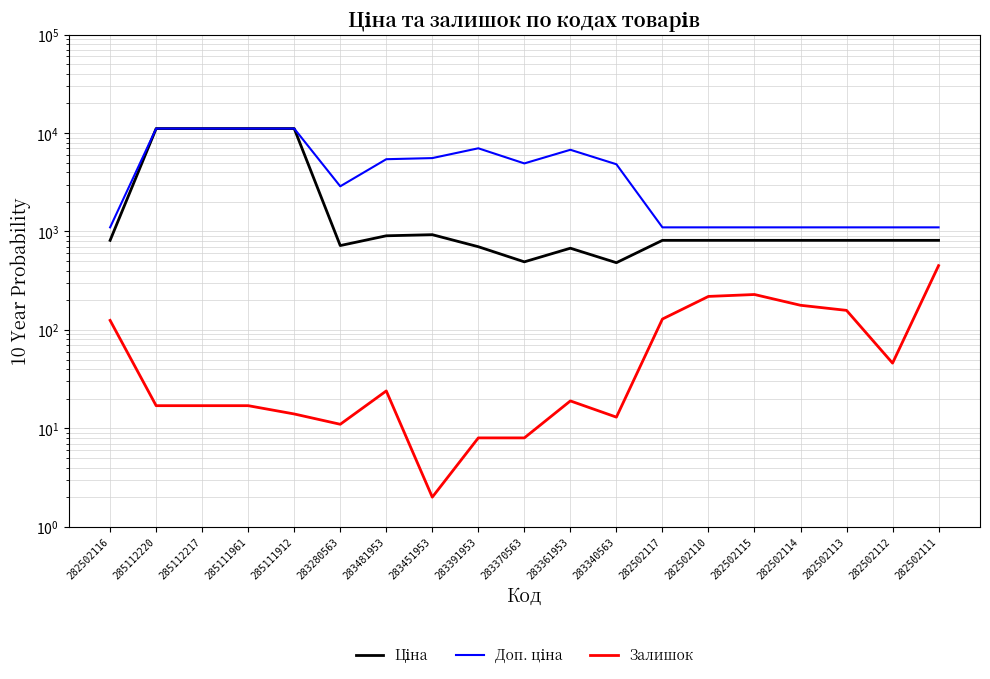

Between 282502110 and 283391953, which is larger?

282502110